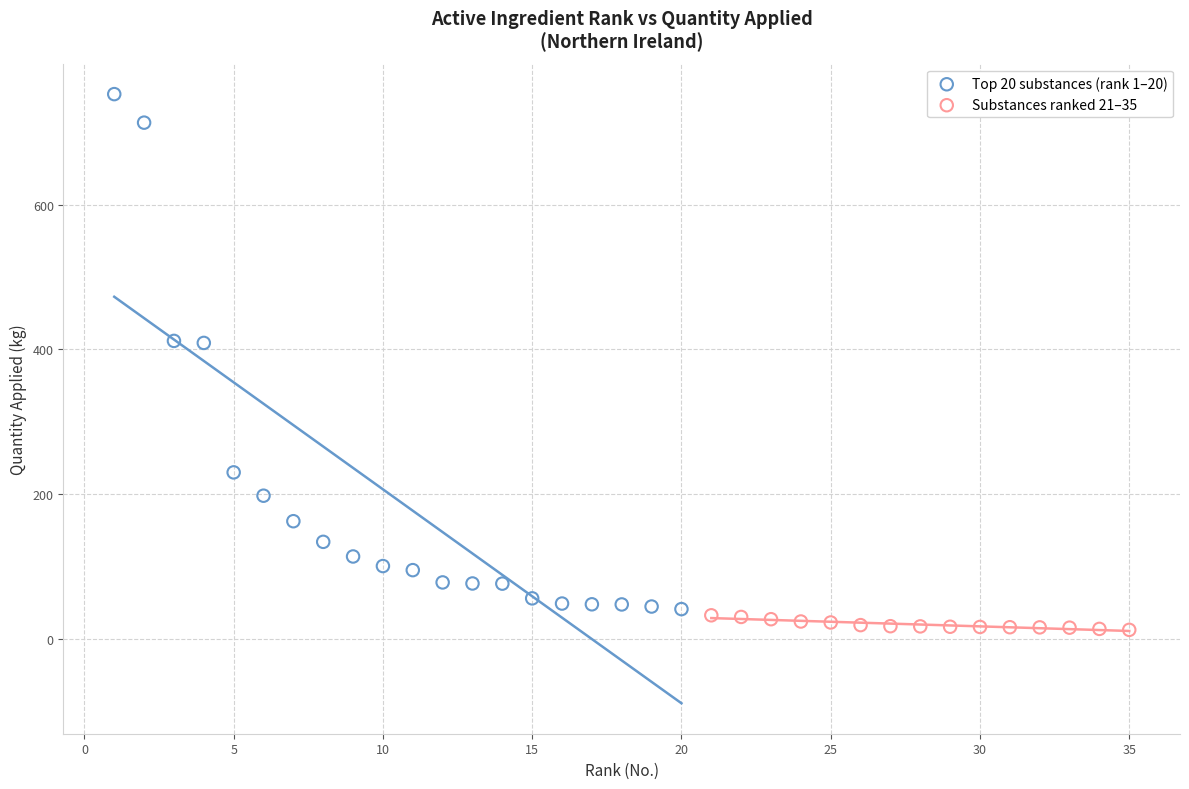

Which series reaches the maximum Y coordinate?

Top 20 substances (rank 1–20)